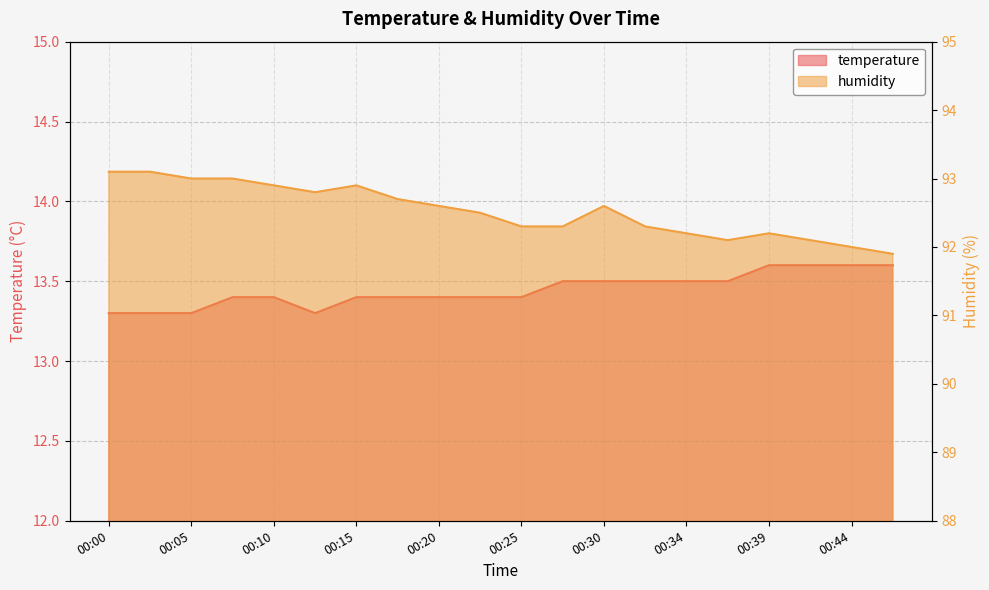

What is the approximate value of temperature at 00:34?

13.5